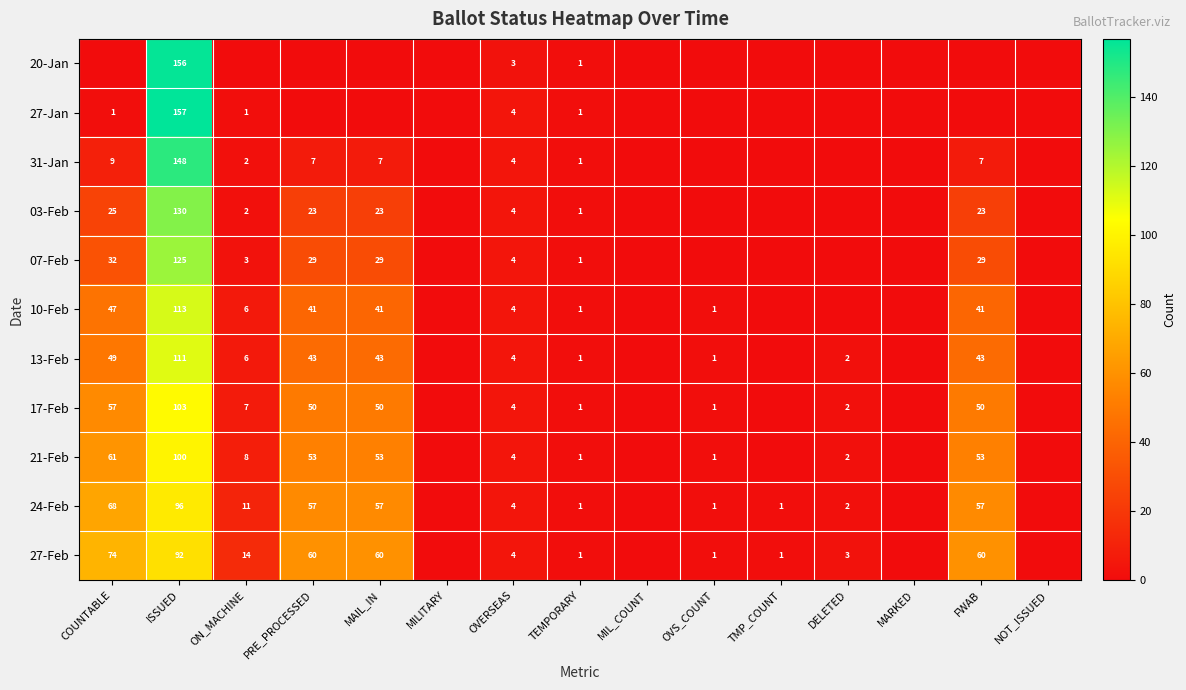

Which has a higher value, NOT_ISSUED or ISSUED?

ISSUED